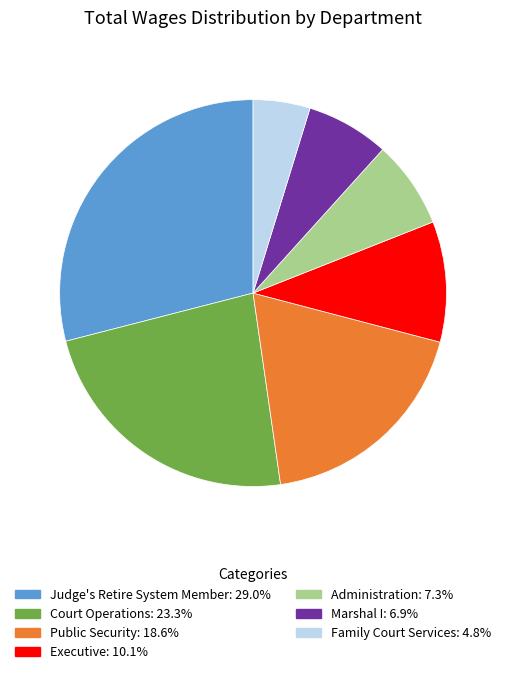

Which has a higher value, Family Court Services or Administration?

Administration